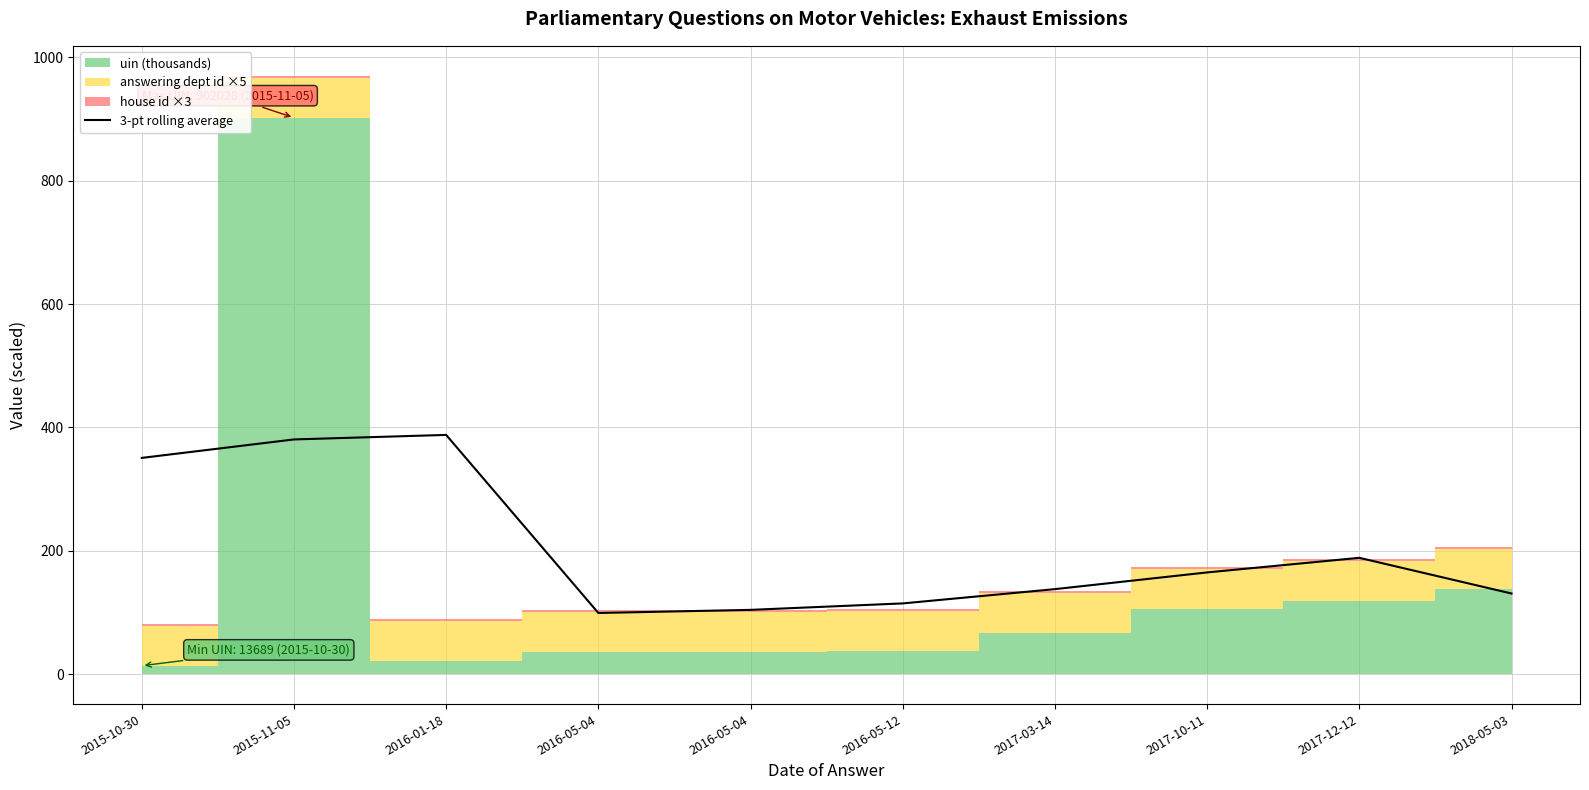

The value at 2016-05-04 is 57.1. True or false?

False